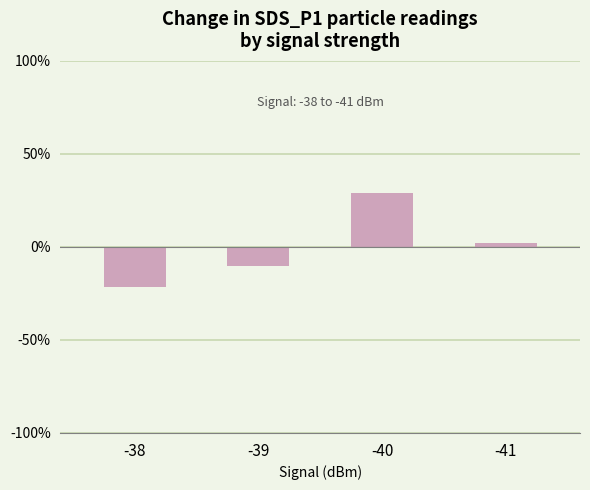

The value at -39 is -10.0. True or false?

True